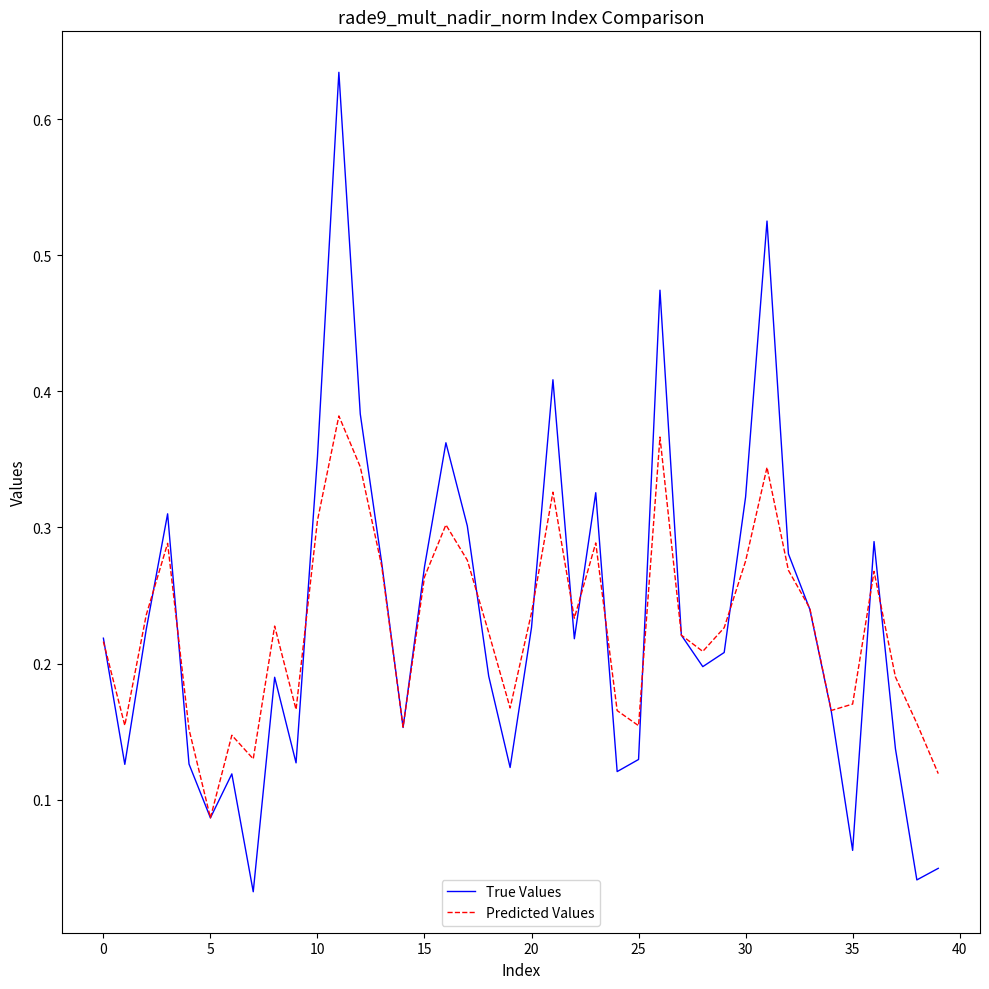

How many lines are shown in the chart?

2